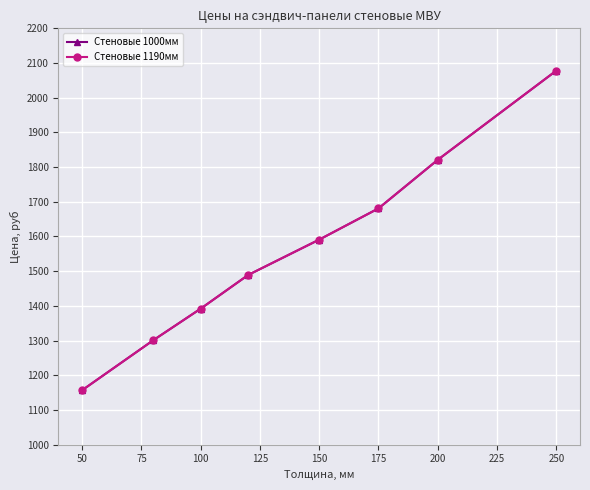

True or false: Стеновые 1000мм and Стеновые 1190мм cross at least once.

False